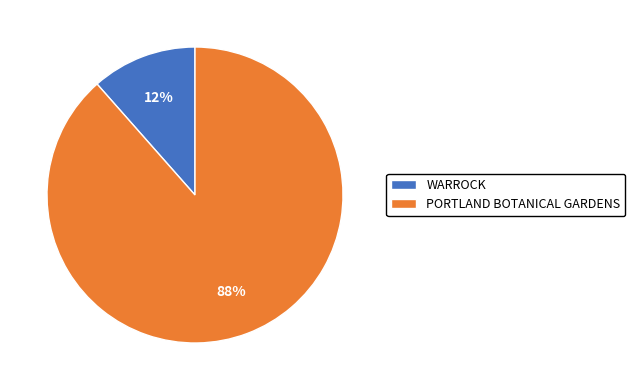

Rank the categories by value from lowest to highest.

WARROCK, PORTLAND BOTANICAL GARDENS